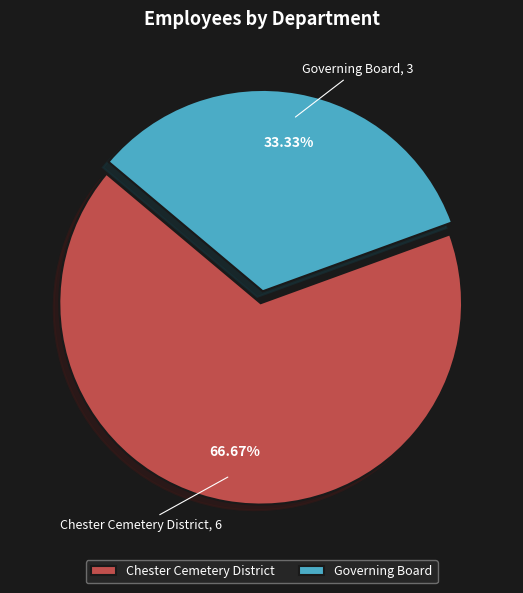

How many slices are in this pie chart?

2